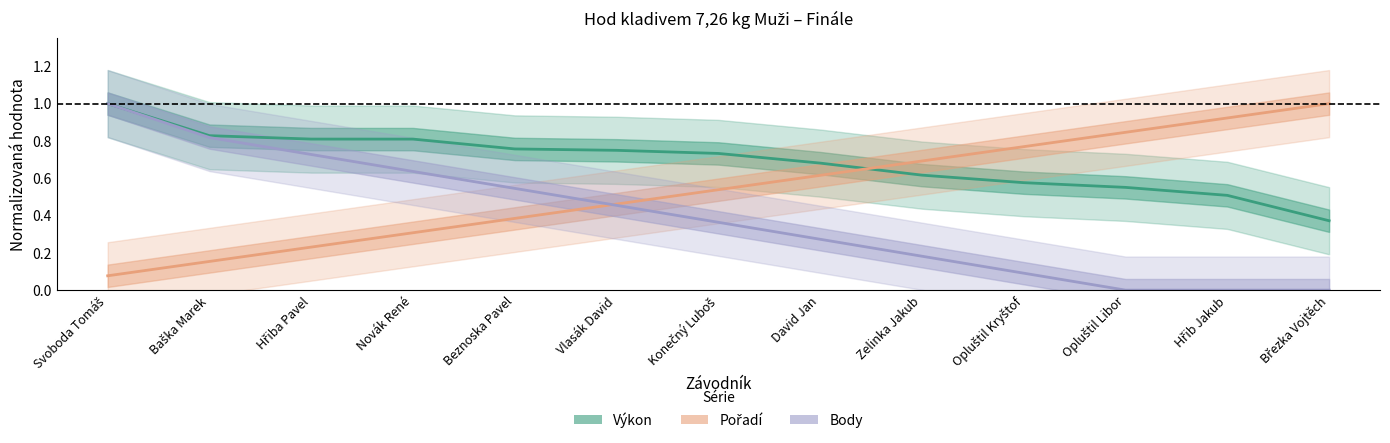

Reading left to right, list all the values displayed in this chart.

Výkon: Svoboda Tomáš=1.0	Baška Marek=0.8	Hřiba Pavel=0.8	Novák René=0.8	Beznoska Pavel=0.8	Vlasák David=0.7	Konečný Luboš=0.7	David Jan=0.7	Zelinka Jakub=0.6	Opluštil Kryštof=0.6	Opluštil Libor=0.6	Hřib Jakub=0.5	Březka Vojtěch=0.4
Pořadí: Svoboda Tomáš=0.1	Baška Marek=0.2	Hřiba Pavel=0.2	Novák René=0.3	Beznoska Pavel=0.4	Vlasák David=0.5	Konečný Luboš=0.5	David Jan=0.6	Zelinka Jakub=0.7	Opluštil Kryštof=0.8	Opluštil Libor=0.8	Hřib Jakub=0.9	Březka Vojtěch=1.0
Body: Svoboda Tomáš=1.0	Baška Marek=0.8	Hřiba Pavel=0.7	Novák René=0.6	Beznoska Pavel=0.5	Vlasák David=0.5	Konečný Luboš=0.4	David Jan=0.3	Zelinka Jakub=0.2	Opluštil Kryštof=0.1	Opluštil Libor=0.0	Hřib Jakub=0.0	Březka Vojtěch=0.0